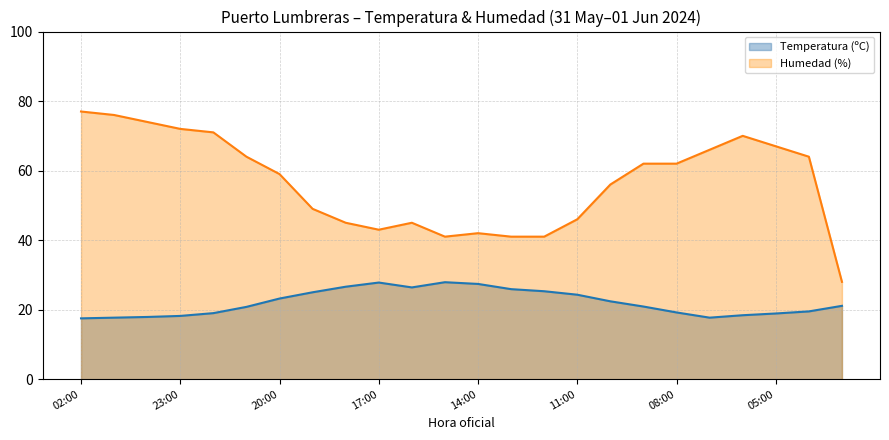

What are all the series names shown in the legend?

Temperatura (ºC), Humedad (%)